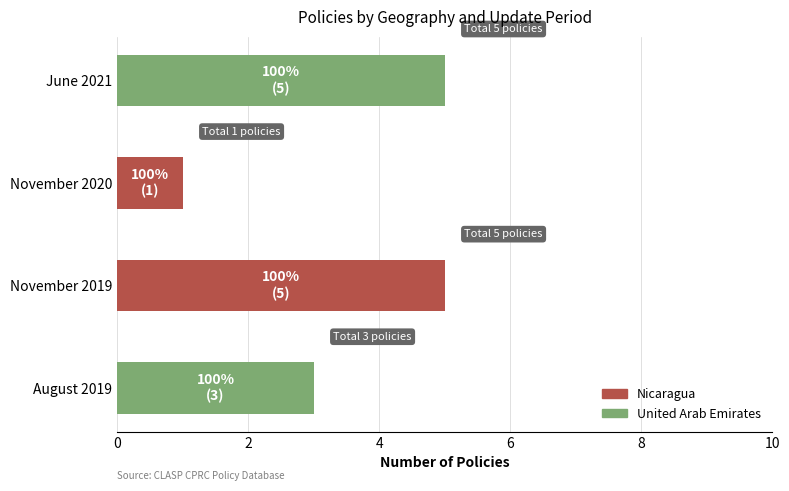

What is the highest value of the Nicaragua series?

5